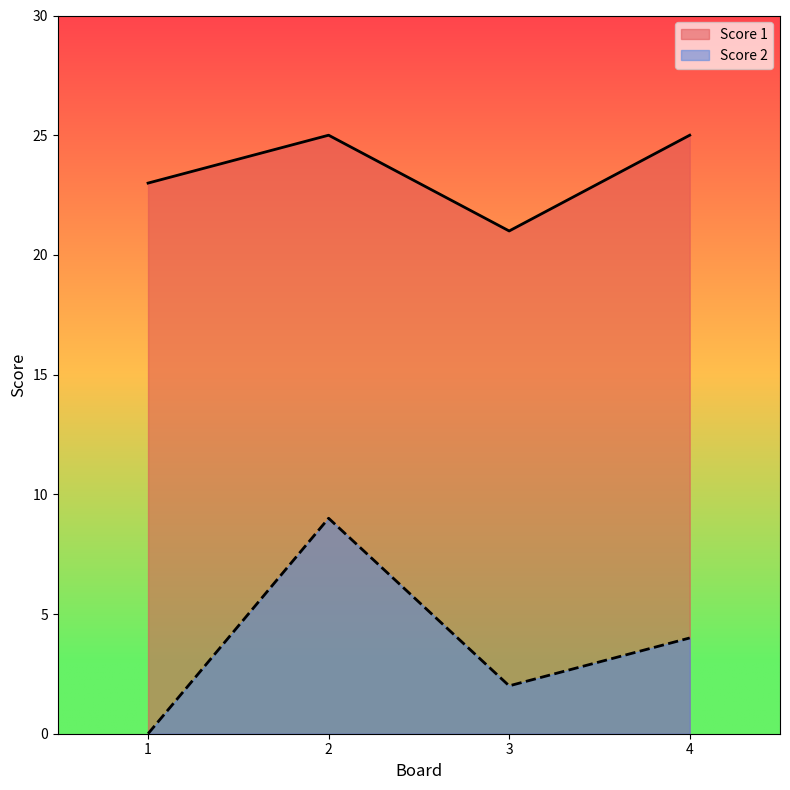

Between 3 and 4, which is larger?

4